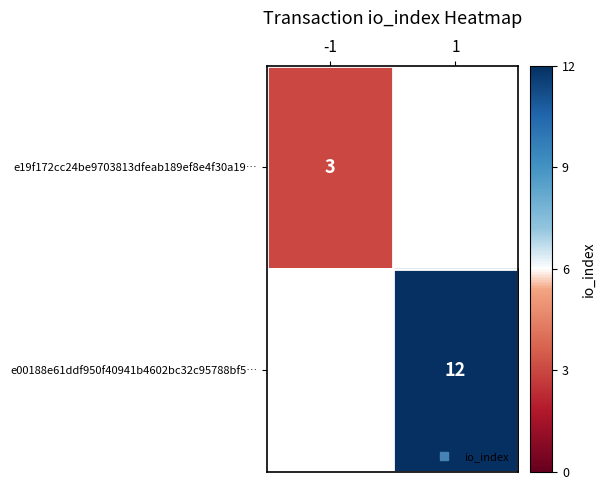

The value of e00188e61ddf950f40941b4602bc32c95788bf5… at 1 is 12.0. True or false?

True